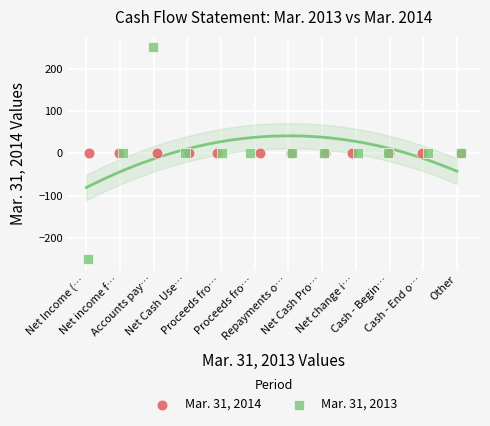

Which series reaches the minimum Y coordinate?

Mar. 31, 2013